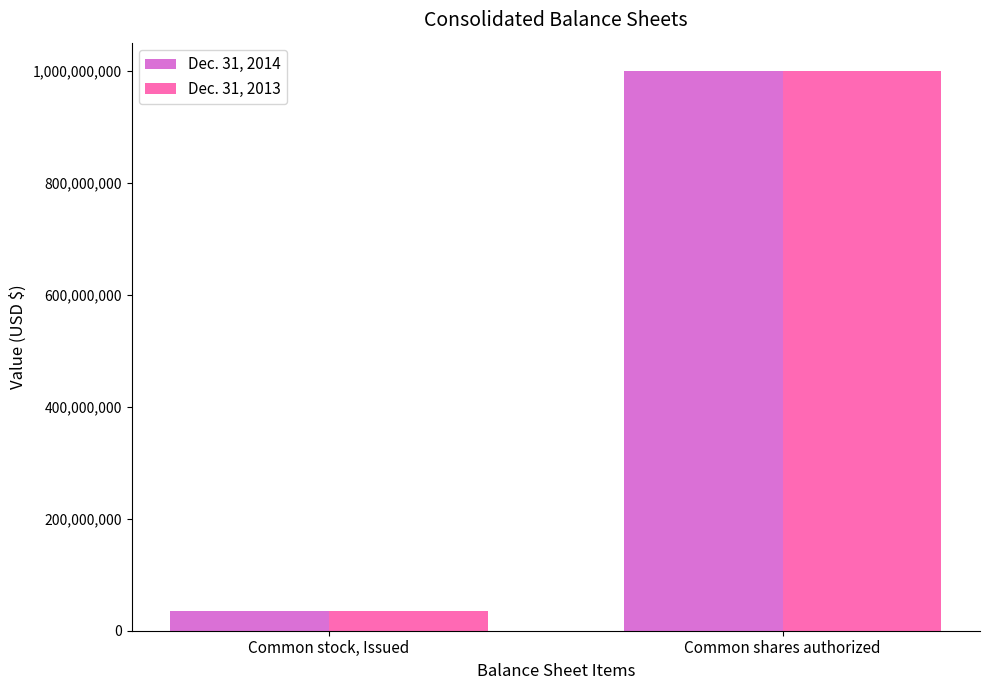

What is the spread (max minus min) of values at Common stock, Issued?

733000